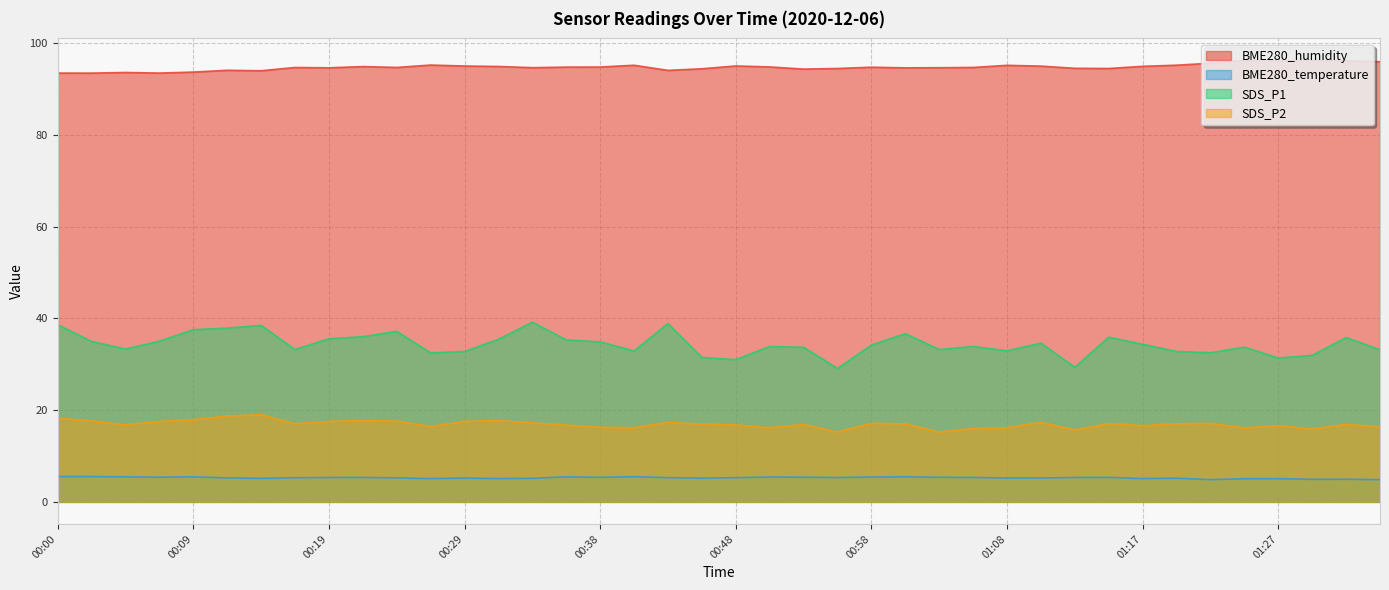

True or false: BME280_temperature has more than 0 points higher than both neighbors.

True